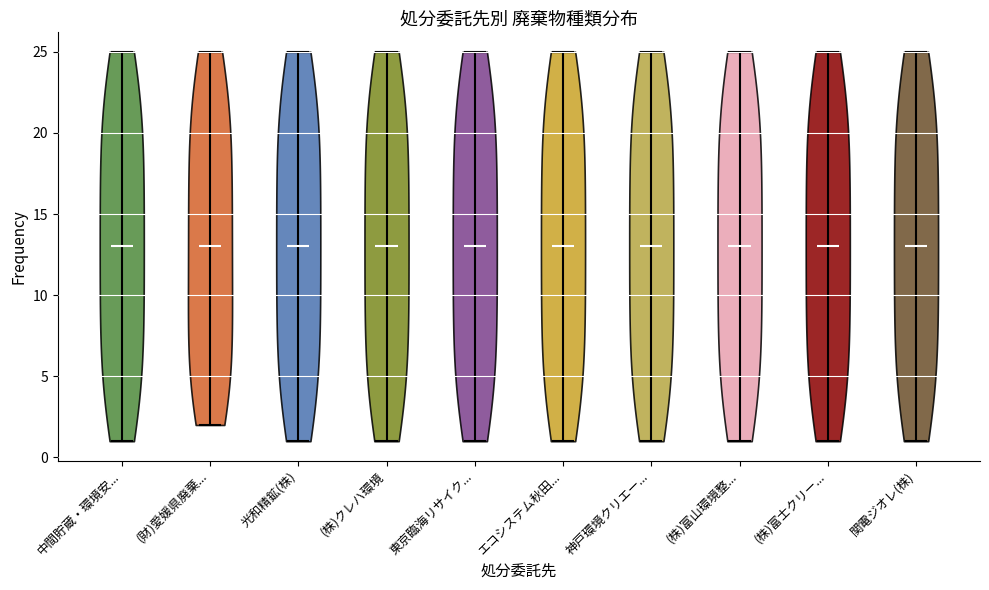

What is the lowest point the violin for (株)富士クリー... reaches on the y-axis? The values are not printed on the chart, so give them approximately, as read against the axis.

1